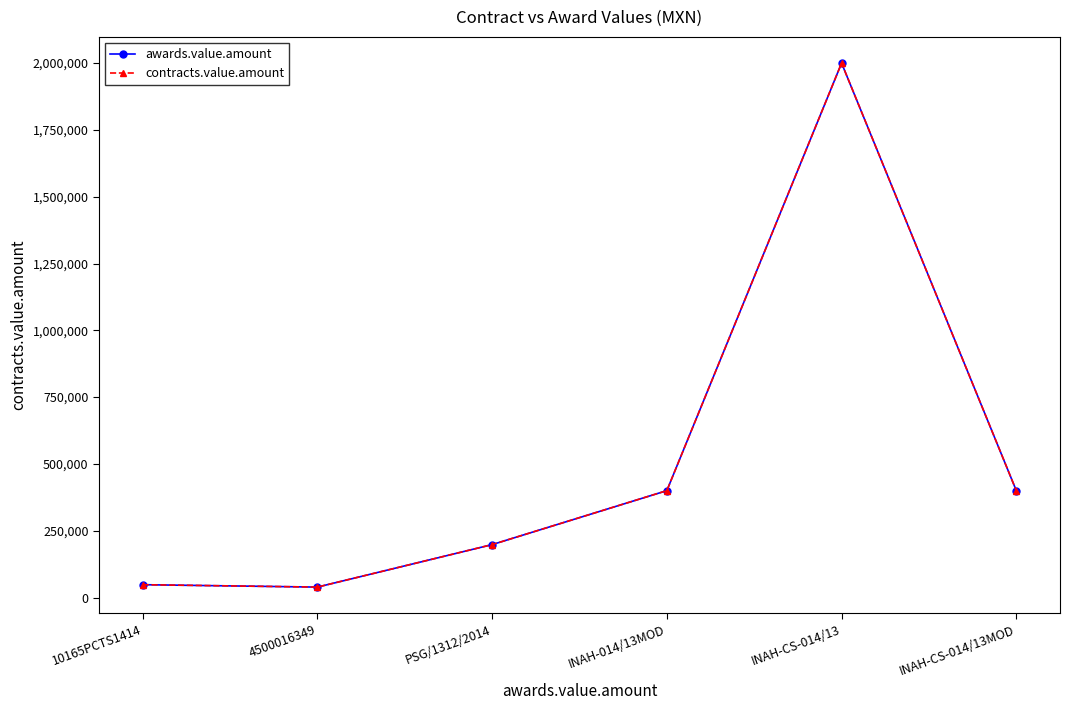

The value of contracts.value.amount at PSG/1312/2014 is 108009. True or false?

False